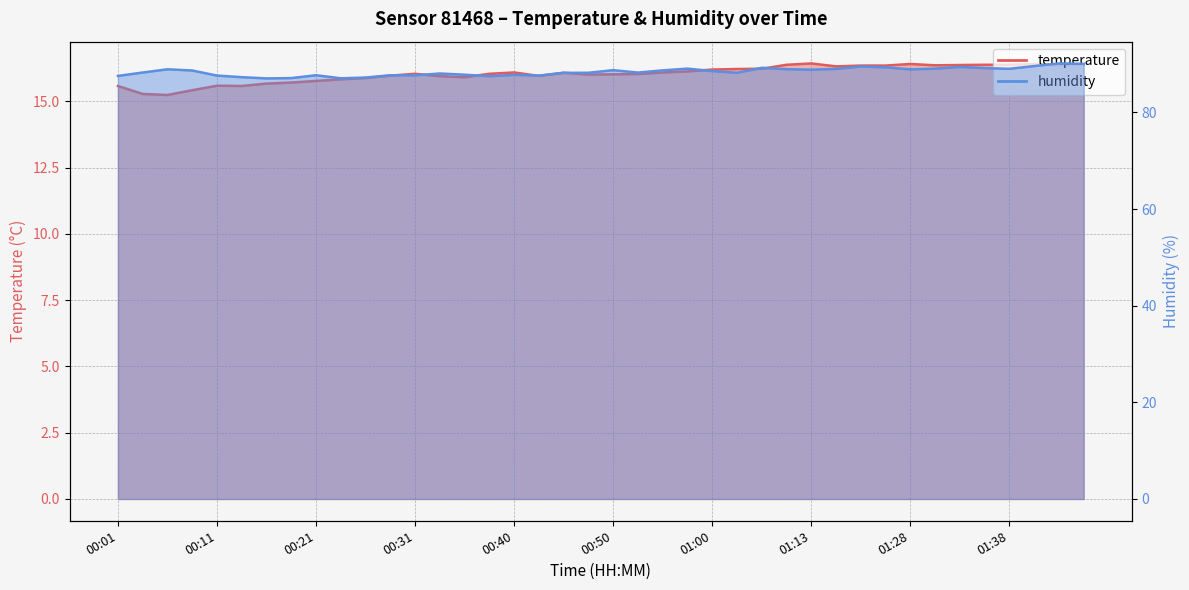

At which category is the sum across all series the highest?

01:43